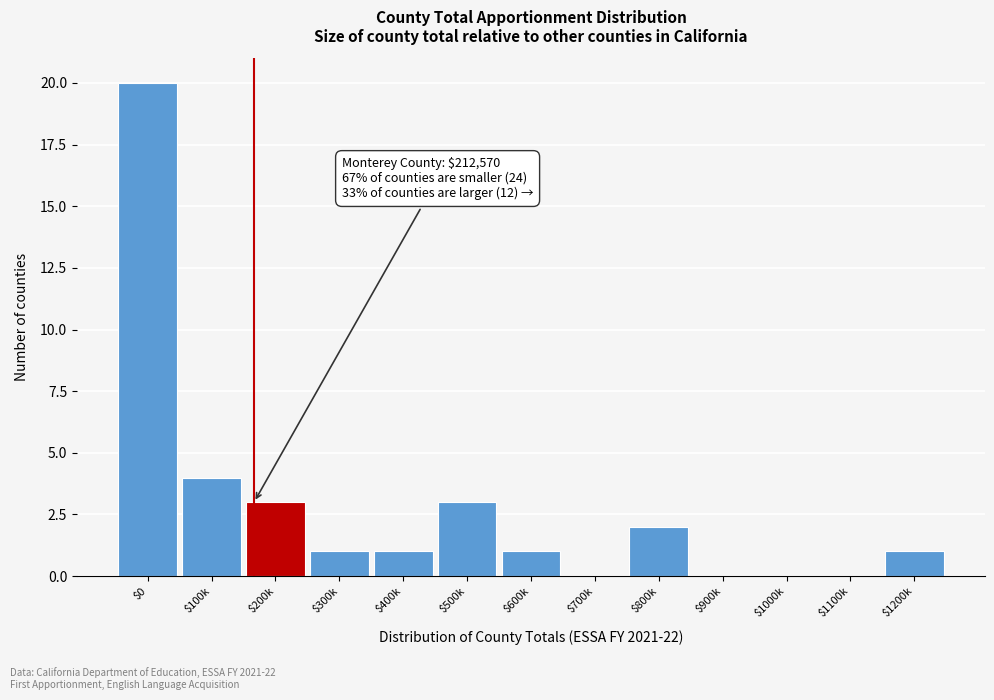

Which category has the highest value across all series?

$0